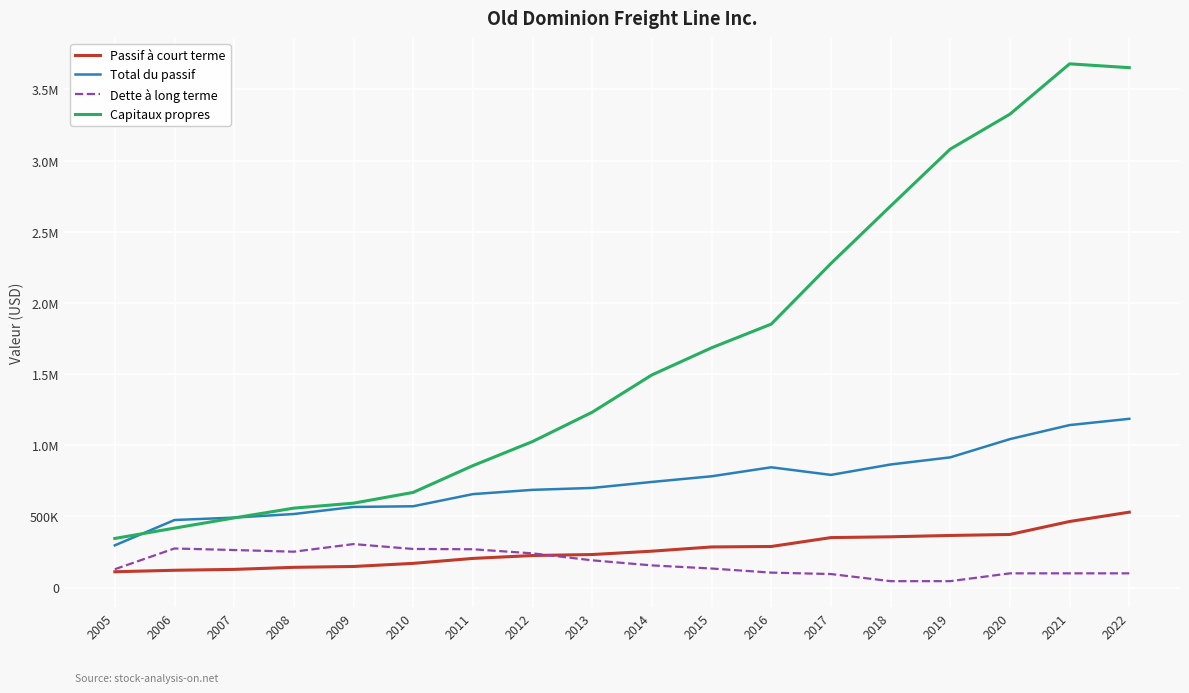

What are all the series names shown in the legend?

Passif à court terme, Total du passif, Dette à long terme, Capitaux propres